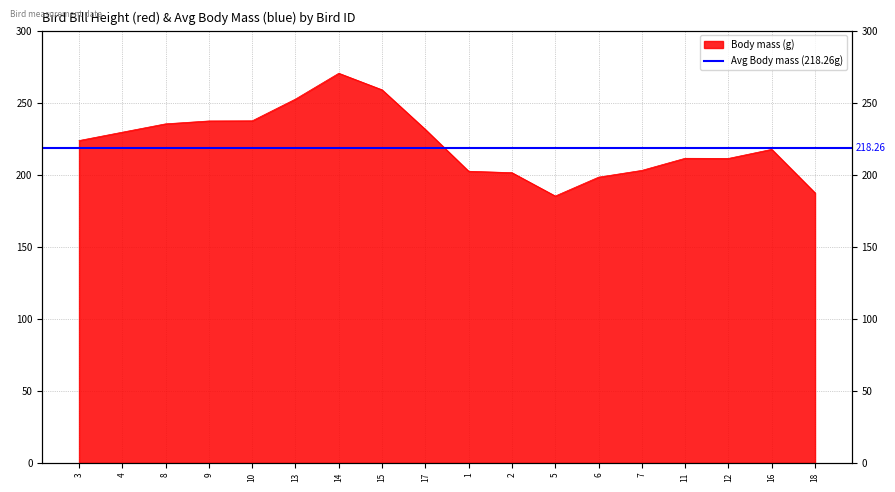

Which has a higher value, 6 or 18?

6